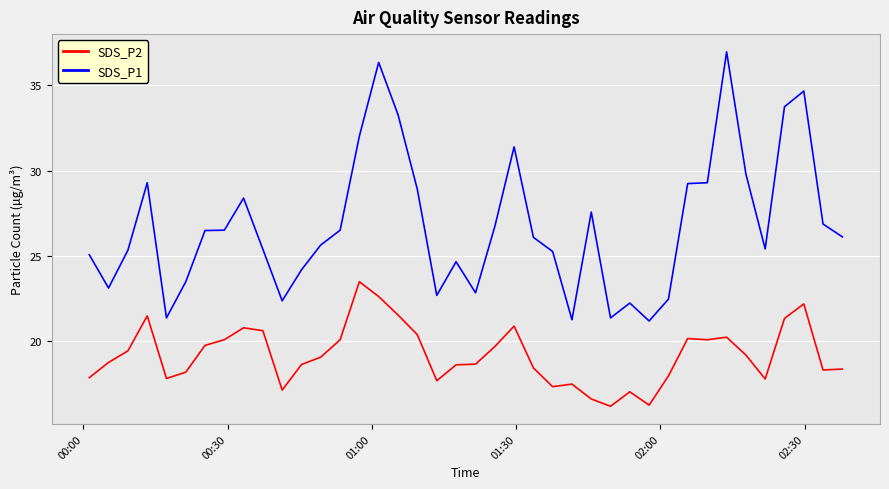

Rank the series by their average value, from lowest to highest.

SDS_P2, SDS_P1